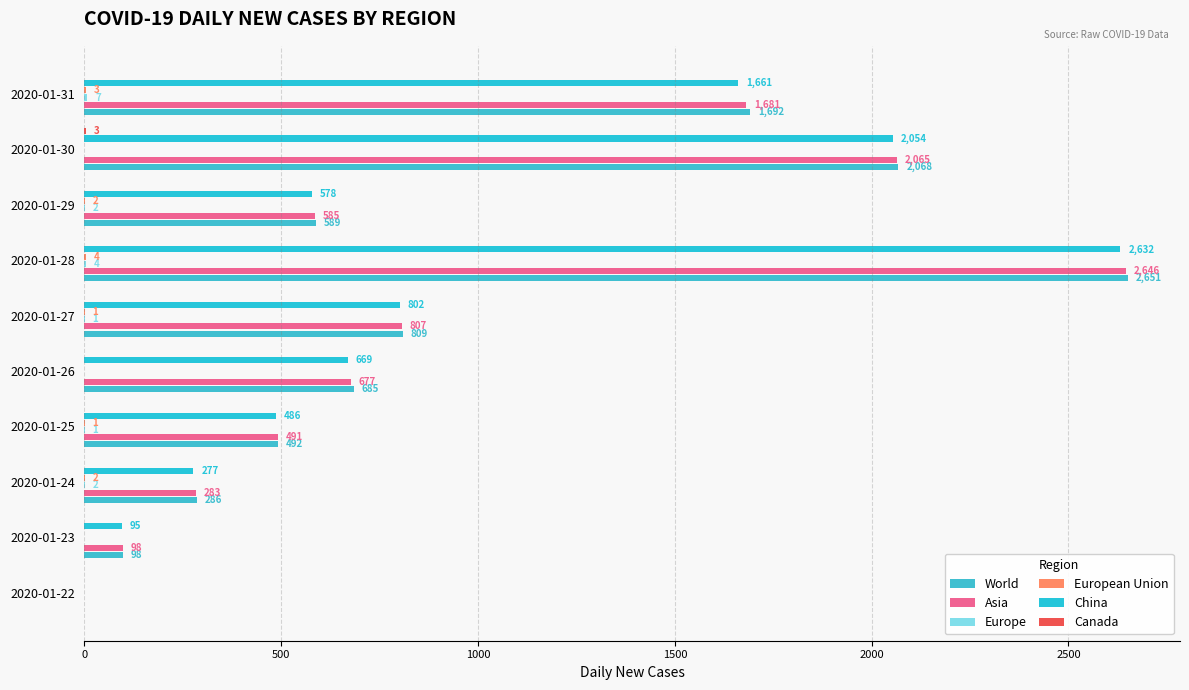

How many Canada values are between 0 and 1?

9